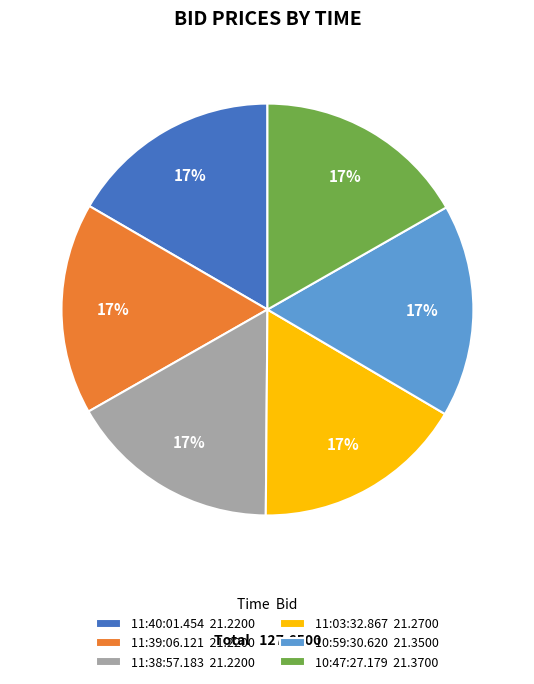

Is there any slice that represents more than half of the pie?

No